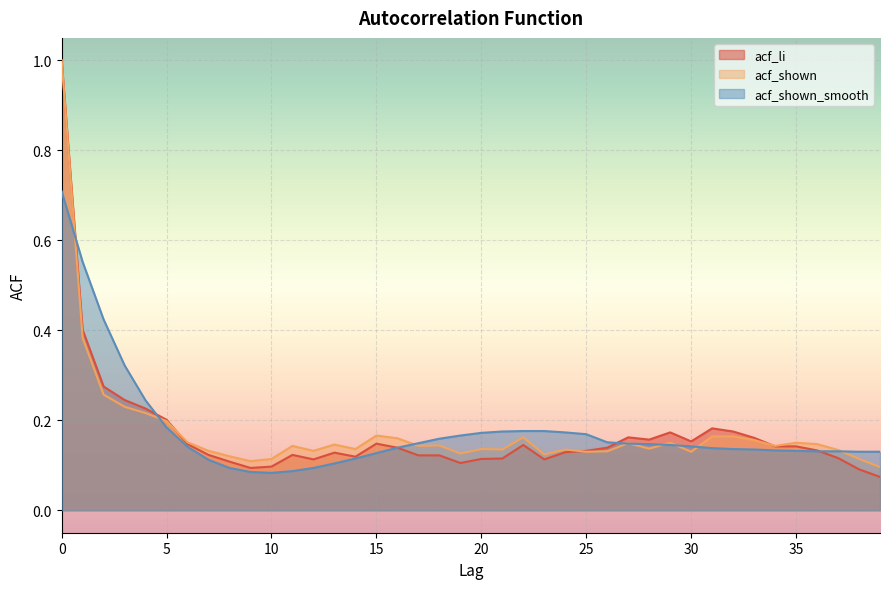

True or false: acf_li and acf_shown intersect in this chart.

True